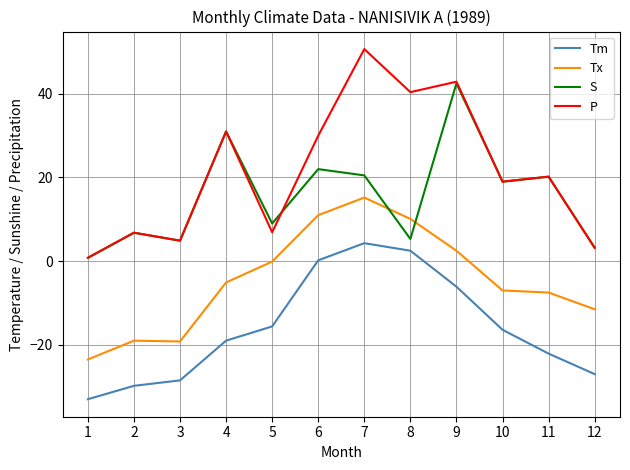

At which label is Tx closest to -4?

4